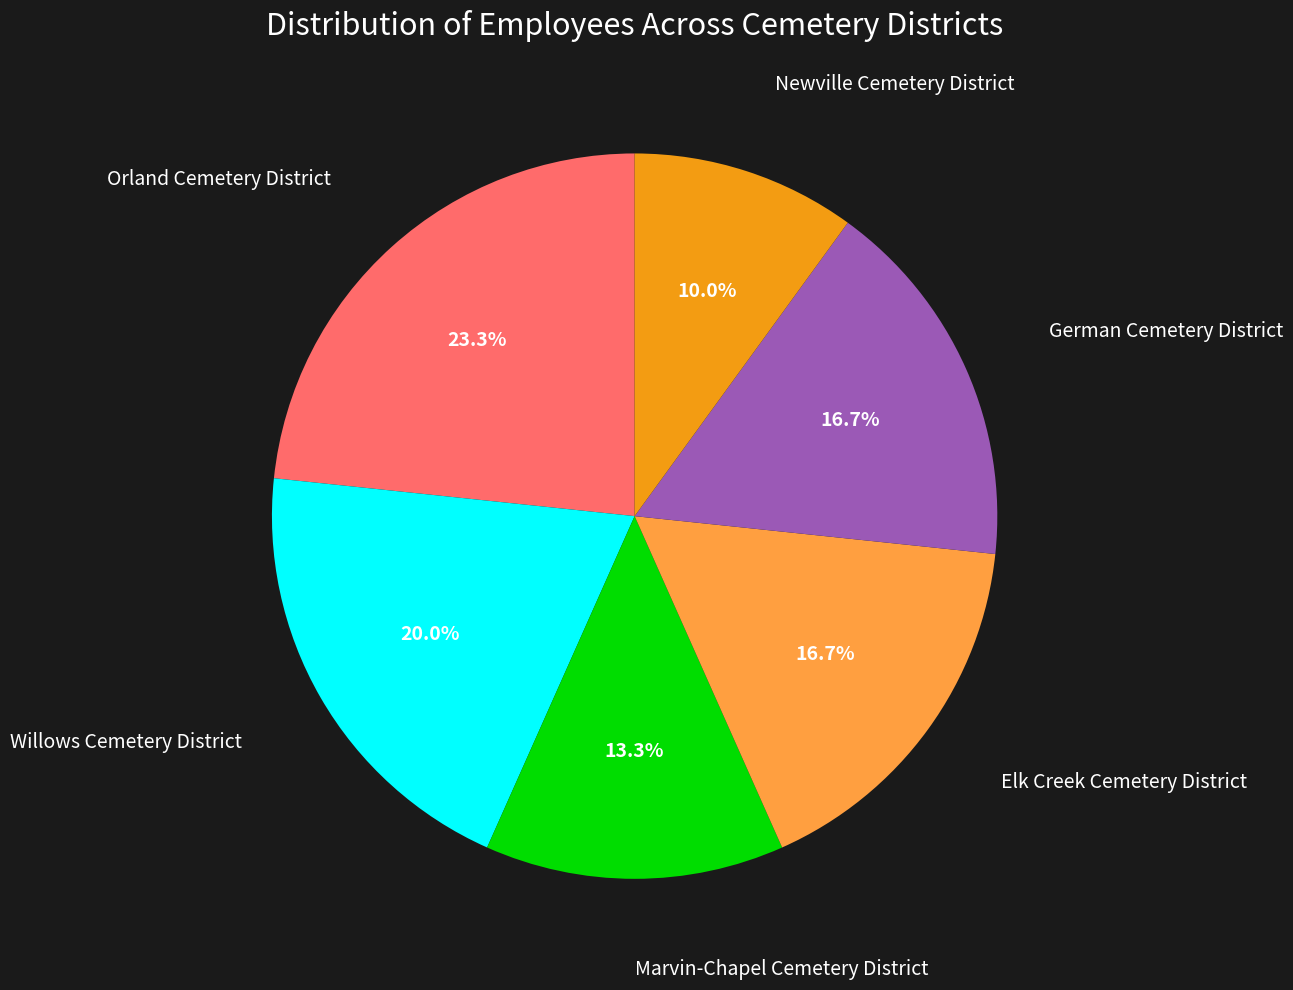

Is there a majority slice in this chart?

No